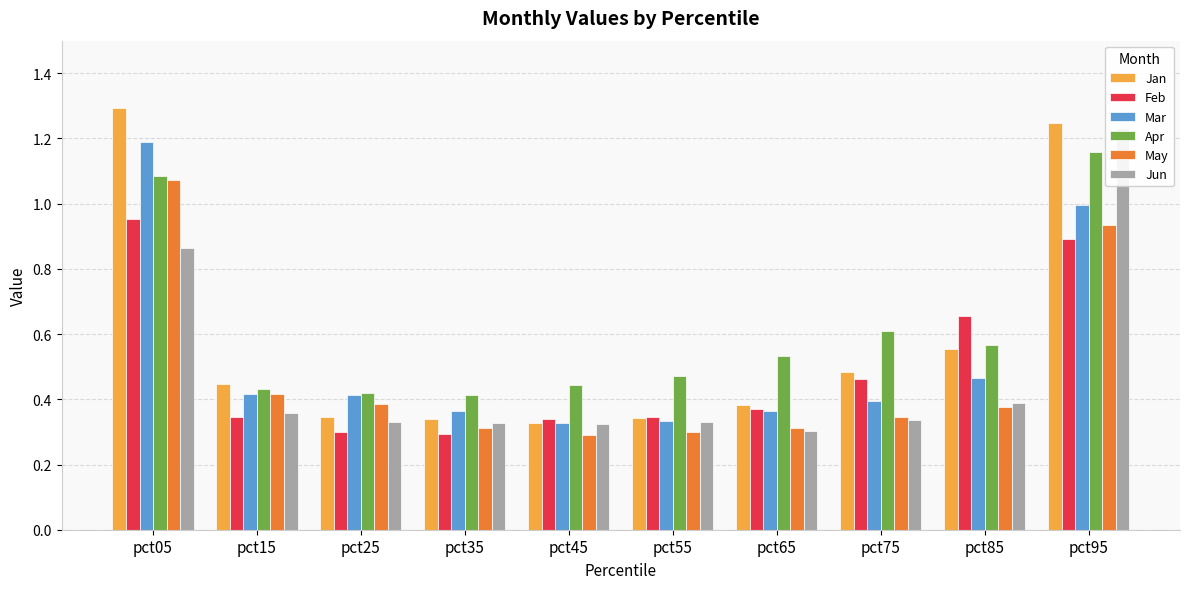

Reading right to left, what are all the values shown in this chart?

Jan: pct95=1.2	pct85=0.6	pct75=0.5	pct65=0.4	pct55=0.3	pct45=0.3	pct35=0.3	pct25=0.3	pct15=0.4	pct05=1.3
Feb: pct95=0.9	pct85=0.7	pct75=0.5	pct65=0.4	pct55=0.3	pct45=0.3	pct35=0.3	pct25=0.3	pct15=0.3	pct05=1.0
Mar: pct95=1.0	pct85=0.5	pct75=0.4	pct65=0.4	pct55=0.3	pct45=0.3	pct35=0.4	pct25=0.4	pct15=0.4	pct05=1.2
Apr: pct95=1.2	pct85=0.6	pct75=0.6	pct65=0.5	pct55=0.5	pct45=0.4	pct35=0.4	pct25=0.4	pct15=0.4	pct05=1.1
May: pct95=0.9	pct85=0.4	pct75=0.3	pct65=0.3	pct55=0.3	pct45=0.3	pct35=0.3	pct25=0.4	pct15=0.4	pct05=1.1
Jun: pct95=1.2	pct85=0.4	pct75=0.3	pct65=0.3	pct55=0.3	pct45=0.3	pct35=0.3	pct25=0.3	pct15=0.4	pct05=0.9